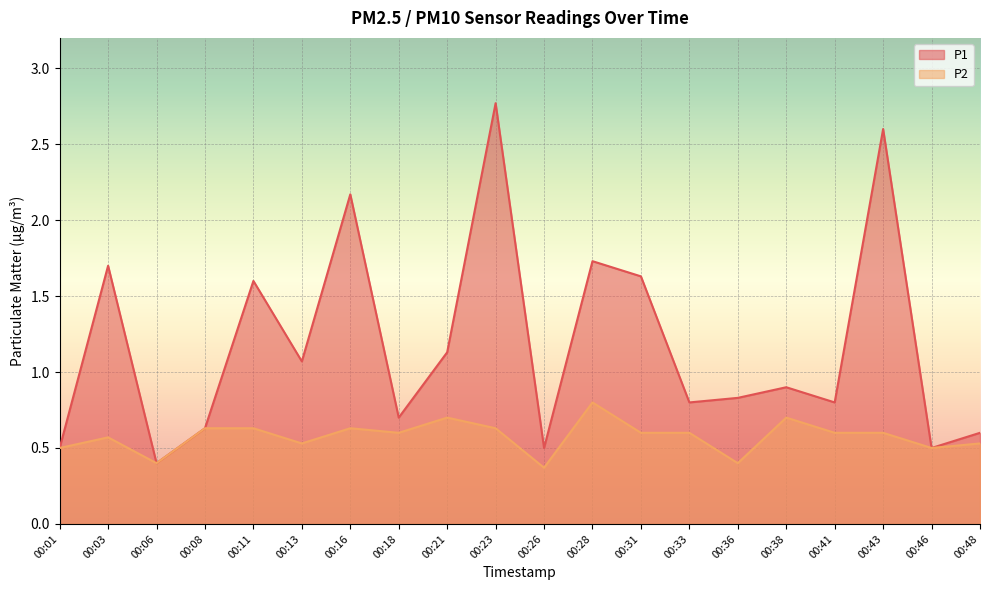

True or false: P2 and P1 cross at least once.

False